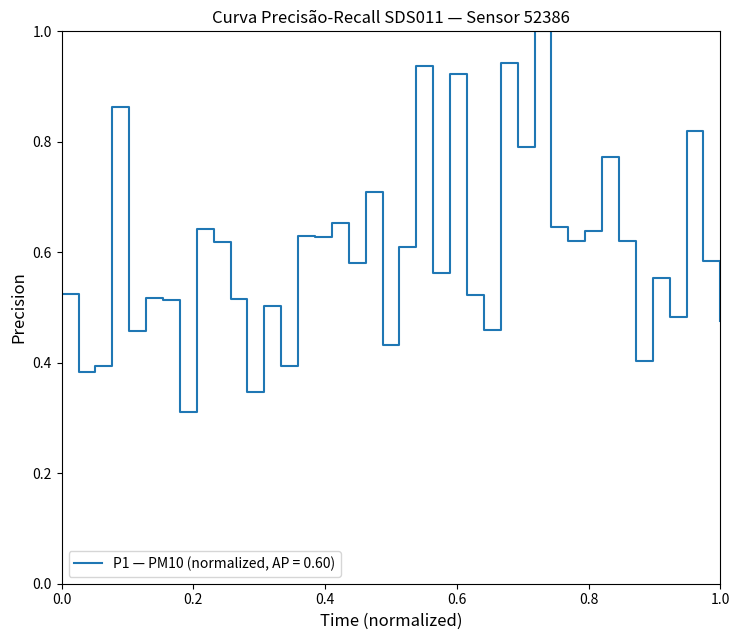

What is the maximum value shown in the chart?

1.0